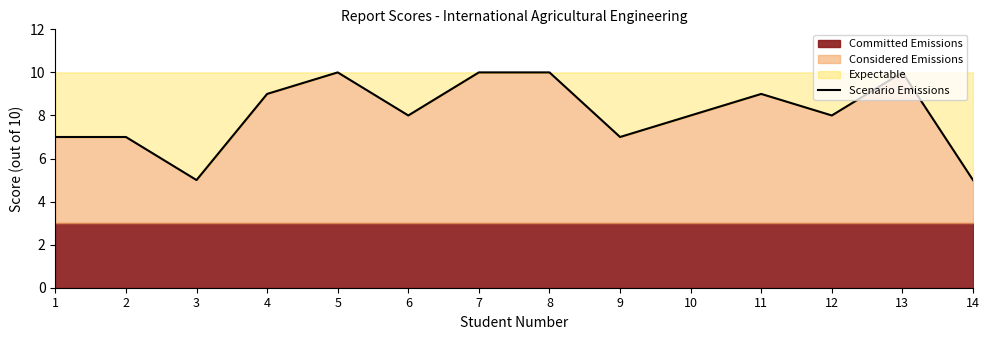

What is the sum of all values?

113